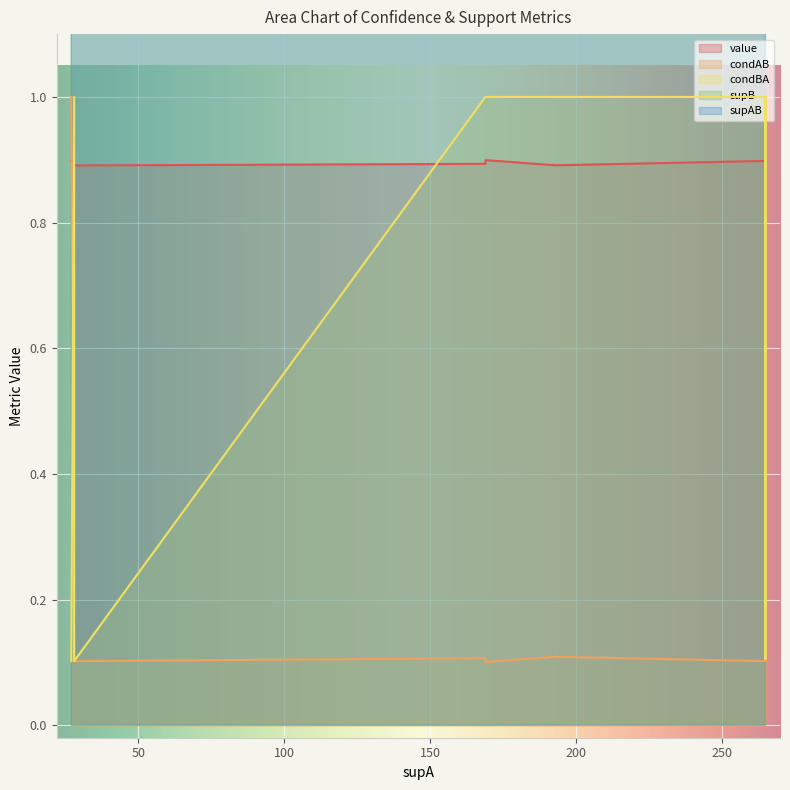

What is the label of the 6th point from the left?

265